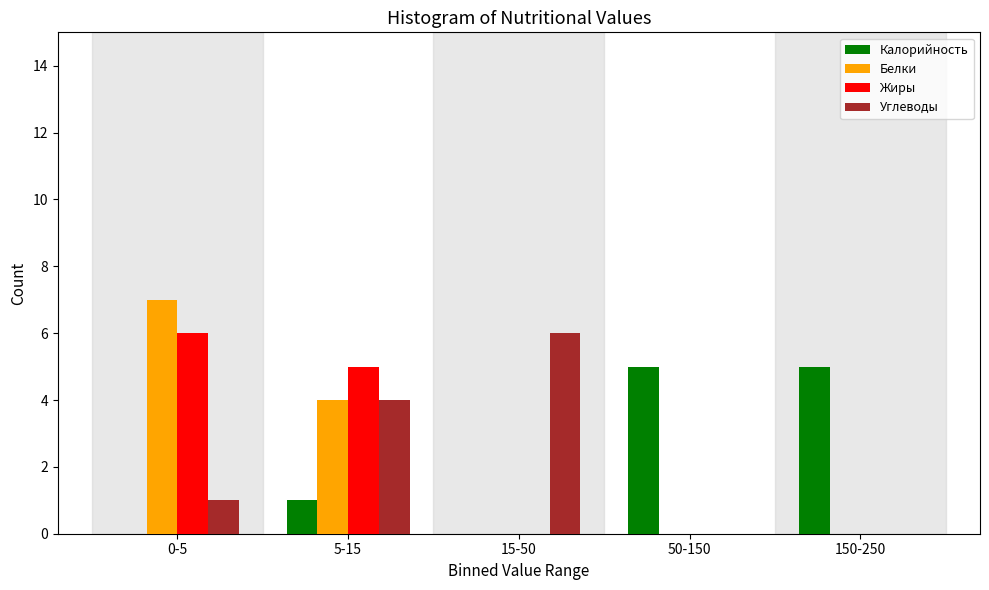

Reading left to right, what are all the values shown in this chart?

Калорийность: 0-5=0	5-15=1	15-50=0	50-150=5	150-250=5
Белки: 0-5=7	5-15=4	15-50=0	50-150=0	150-250=0
Жиры: 0-5=6	5-15=5	15-50=0	50-150=0	150-250=0
Углеводы: 0-5=1	5-15=4	15-50=6	50-150=0	150-250=0